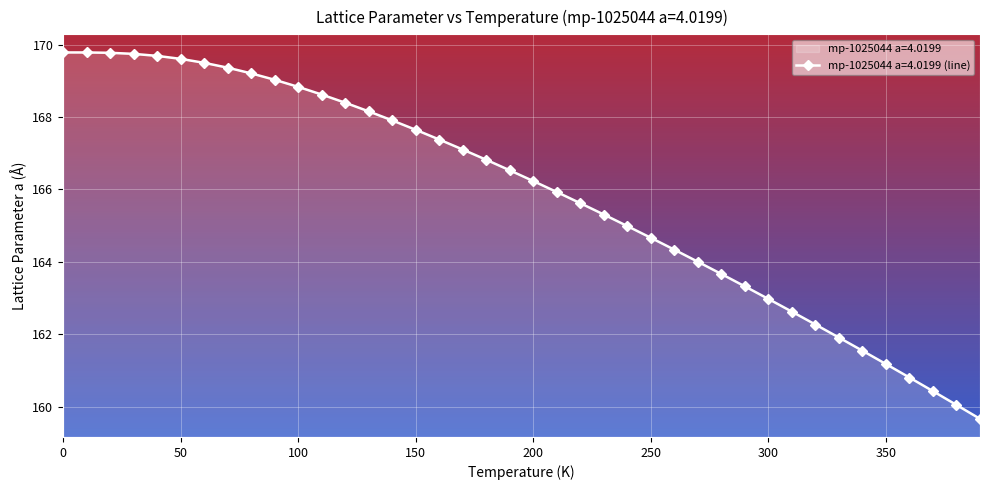

What is the greatest value displayed?

169.8